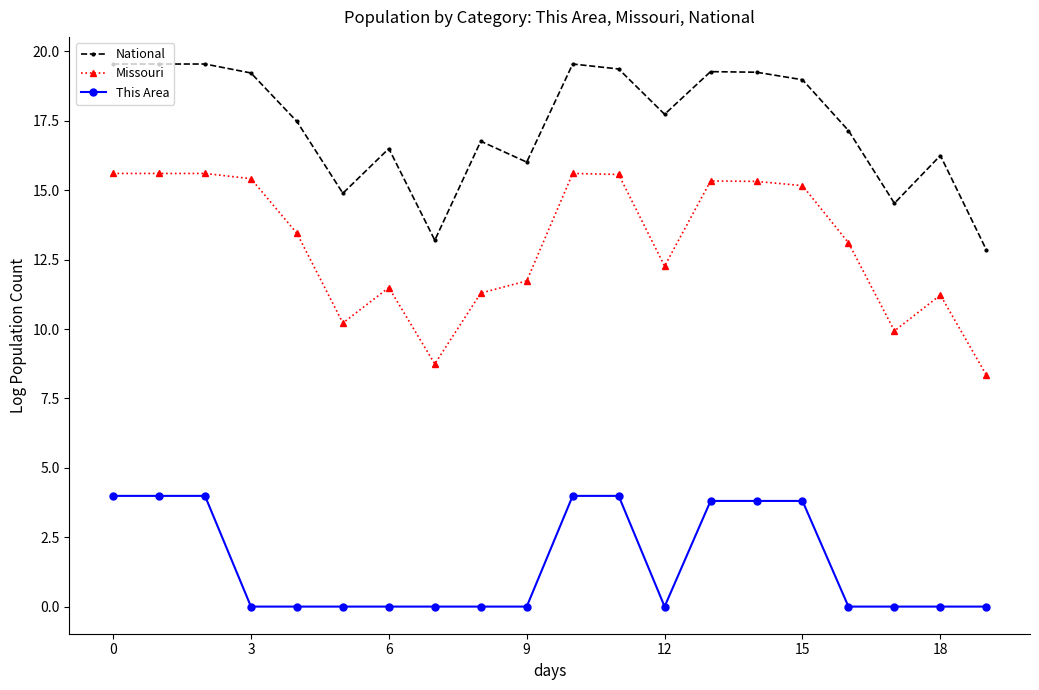

True or false: This Area and Missouri cross at least once.

False